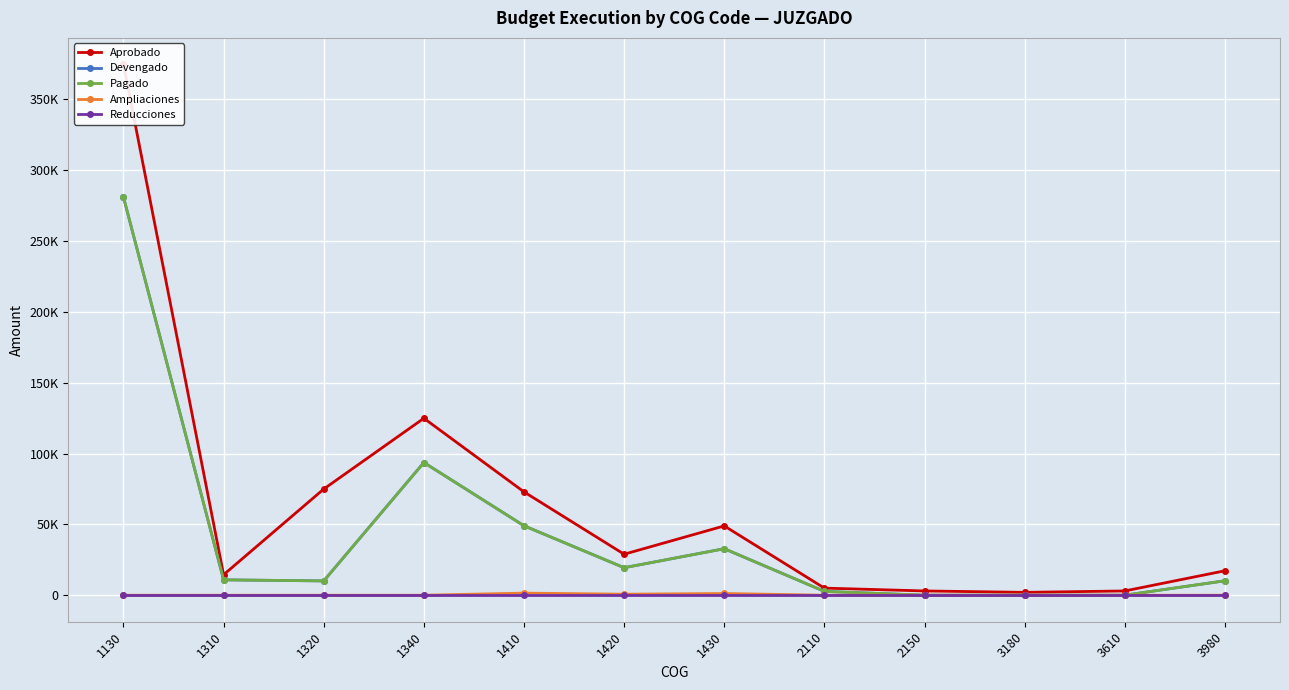

Is it true that Aprobado equals 28927.7 at 1420?

True